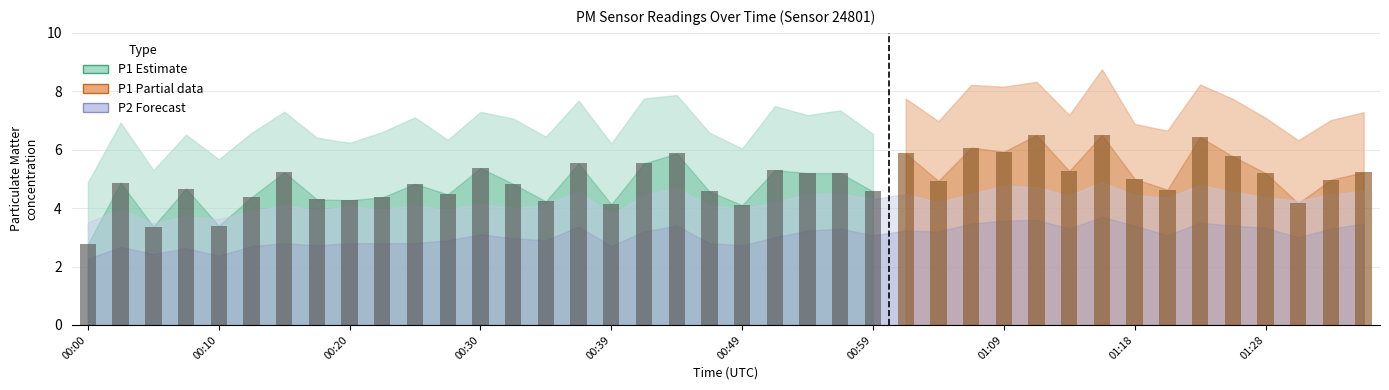

What is the difference between the second highest and minimum values in the P2 series?

1.3